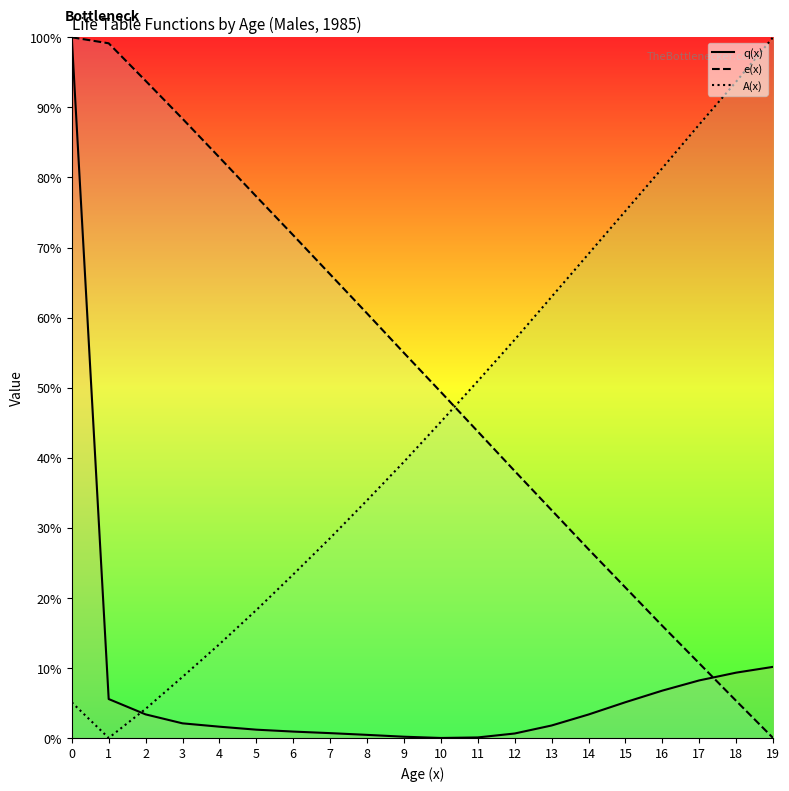

Is the value of A(x) at 4 greater than the value of e(x) at 2?

No